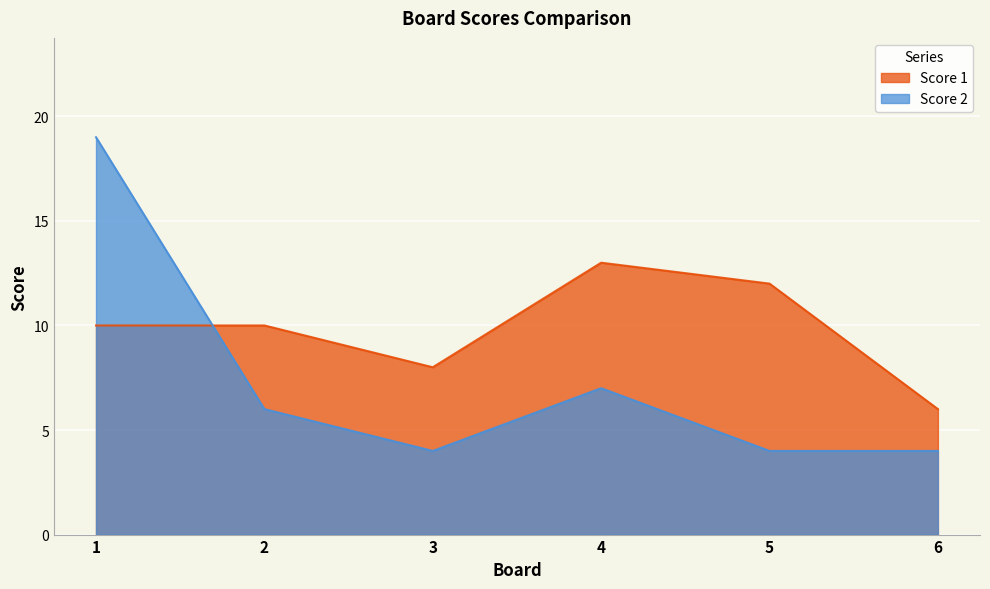

What is the difference between the Score 2 values at 1 and 5?

15